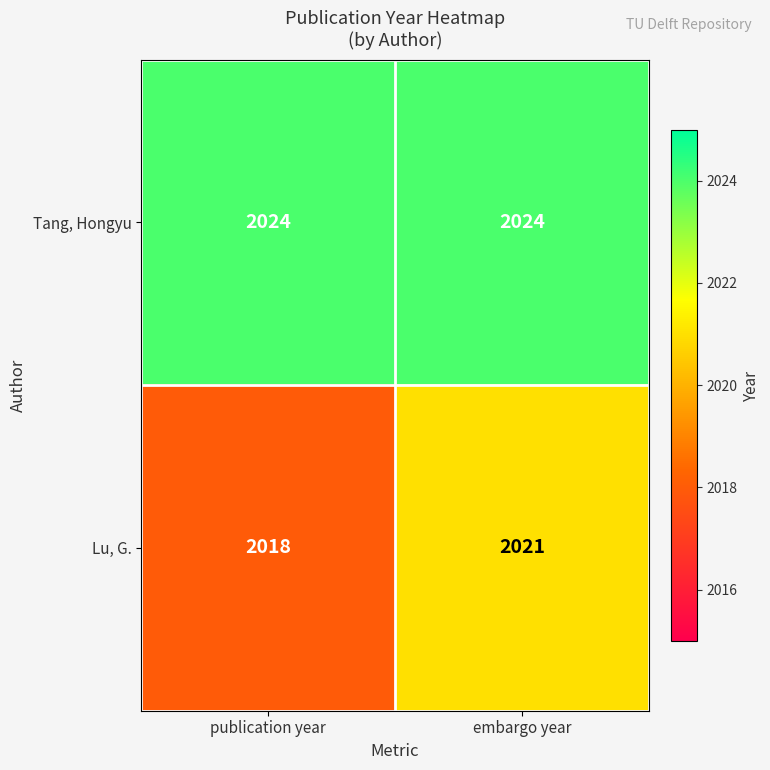

At embargo year, list the series in order from smallest to largest.

Lu, G., Tang, Hongyu